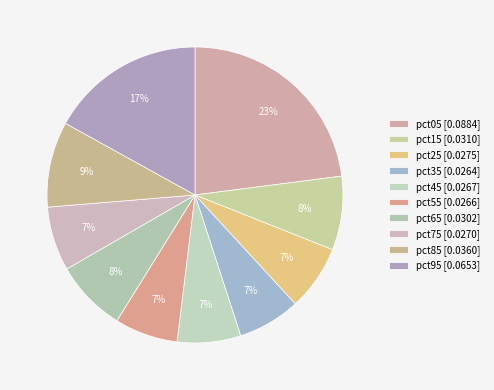

How many segments does this pie chart have?

10